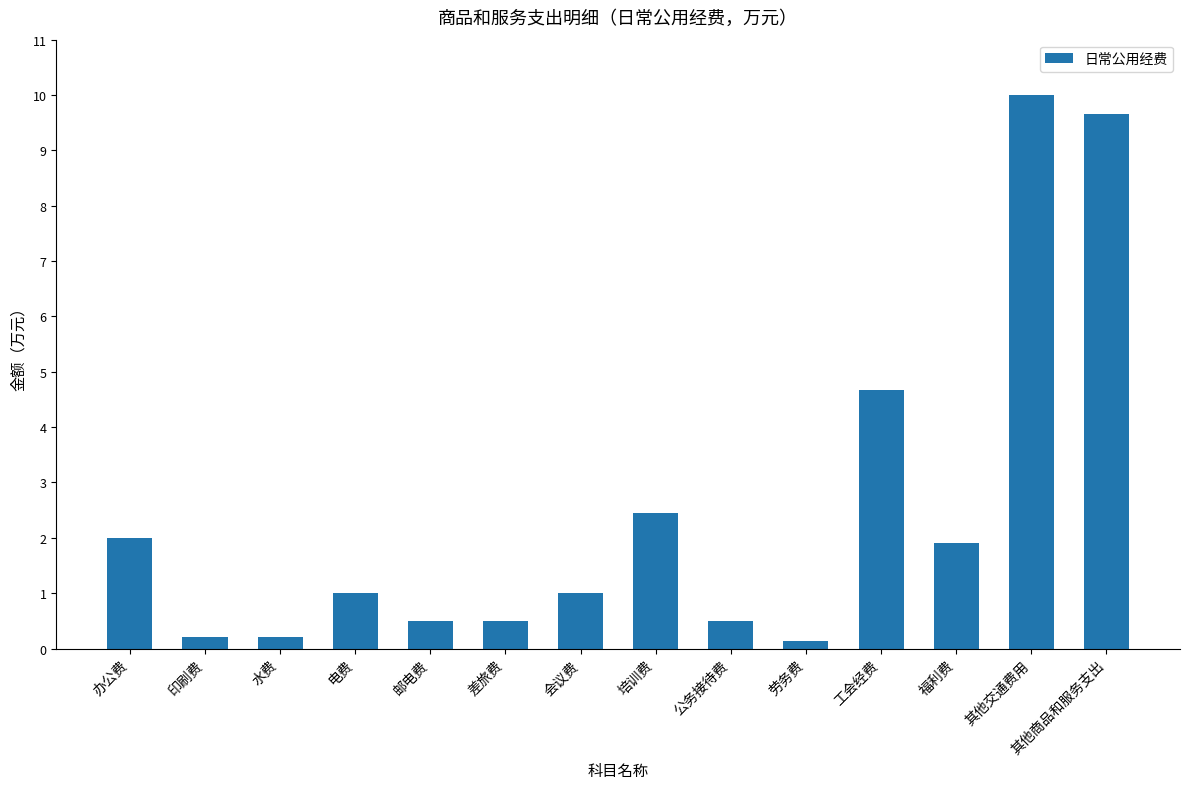

What is the greatest value displayed?

10.0